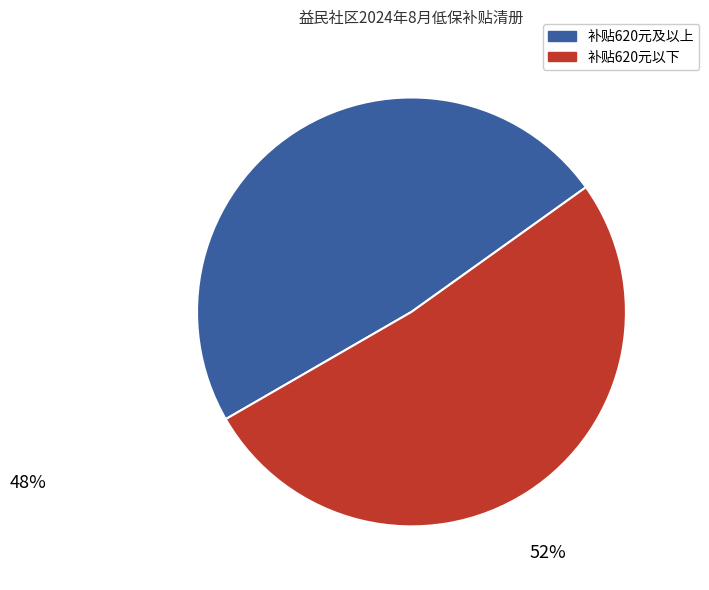

Does any single category account for the majority?

Yes